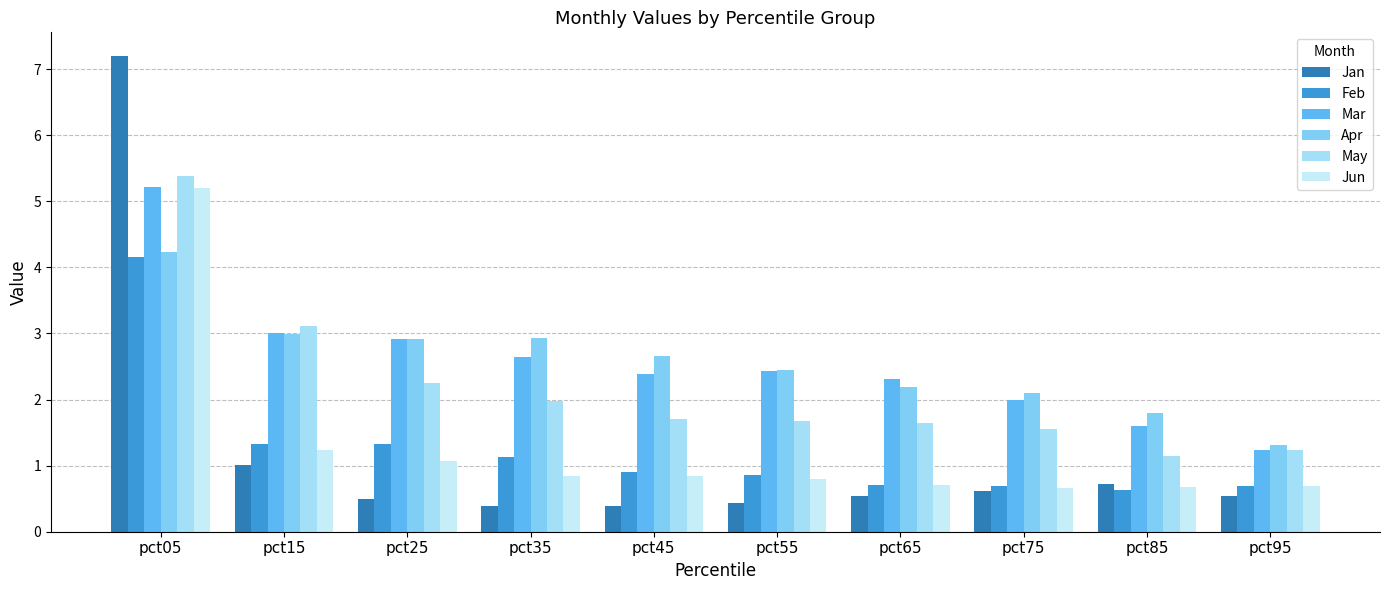

Which series changed the most between pct25 and pct95?

Mar